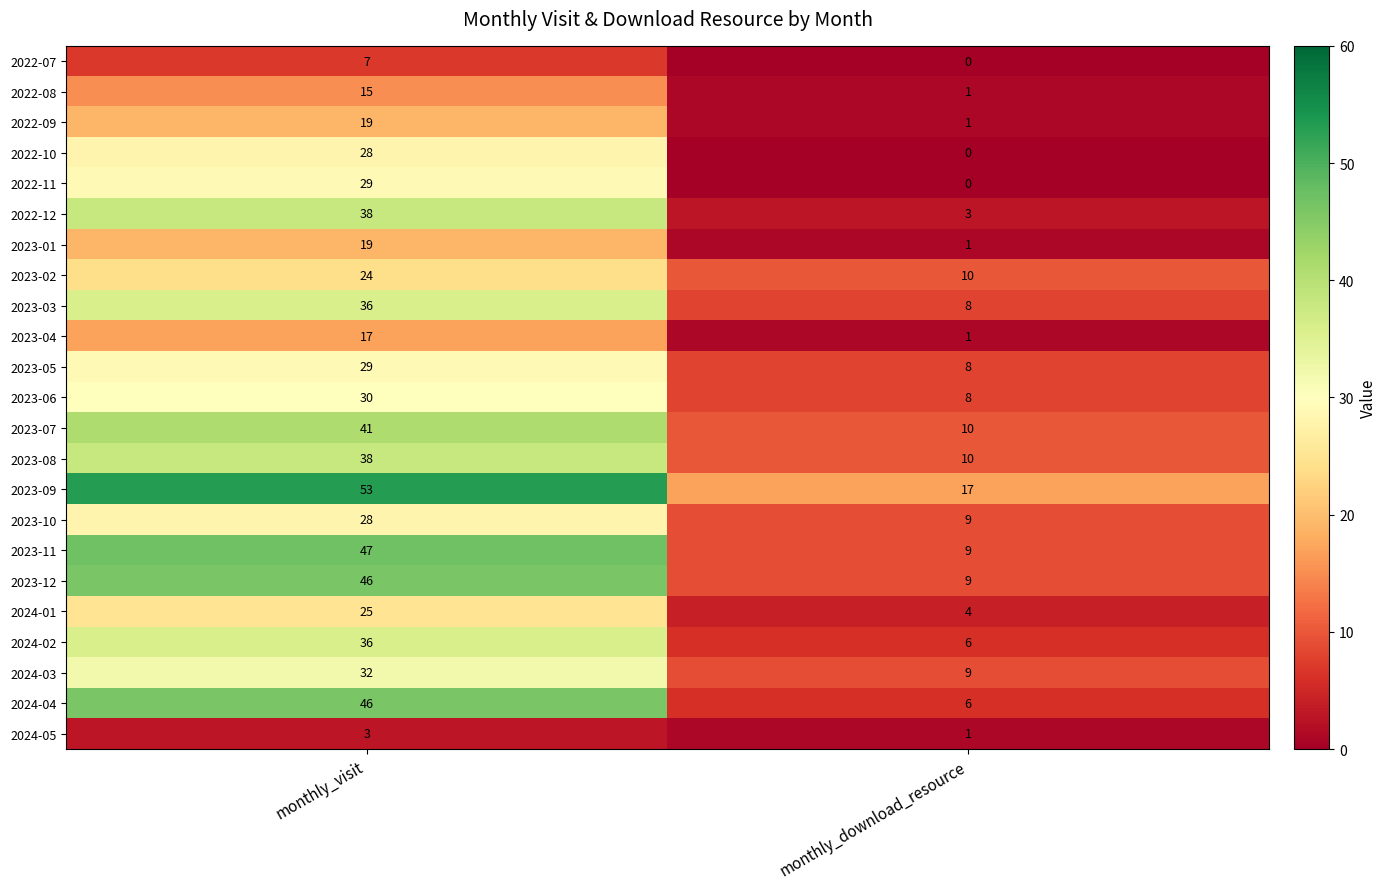

What is the greatest value displayed?

53